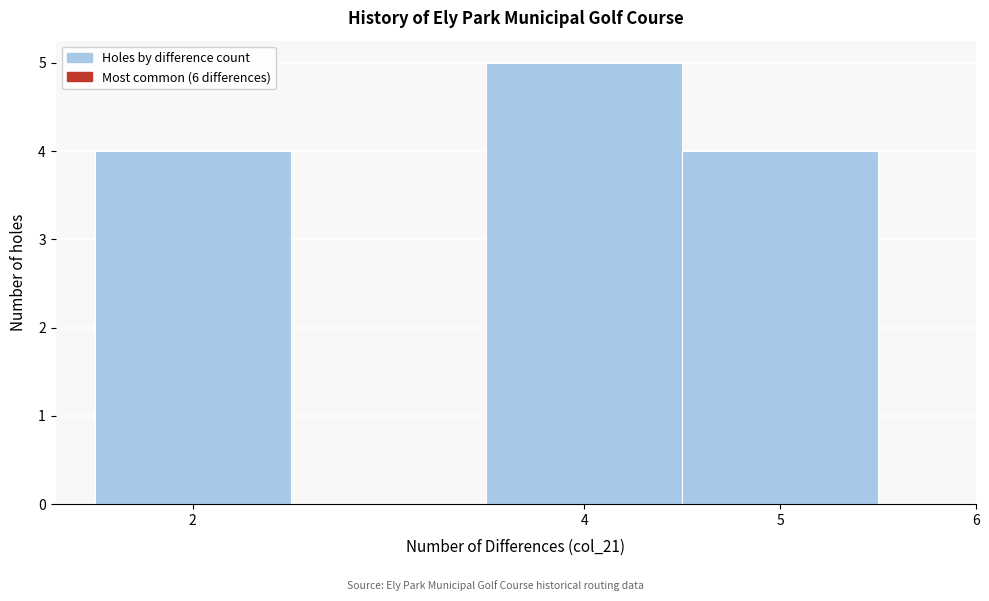

Over which range of the x-axis is the bar tallest?

3.5 to 4.5